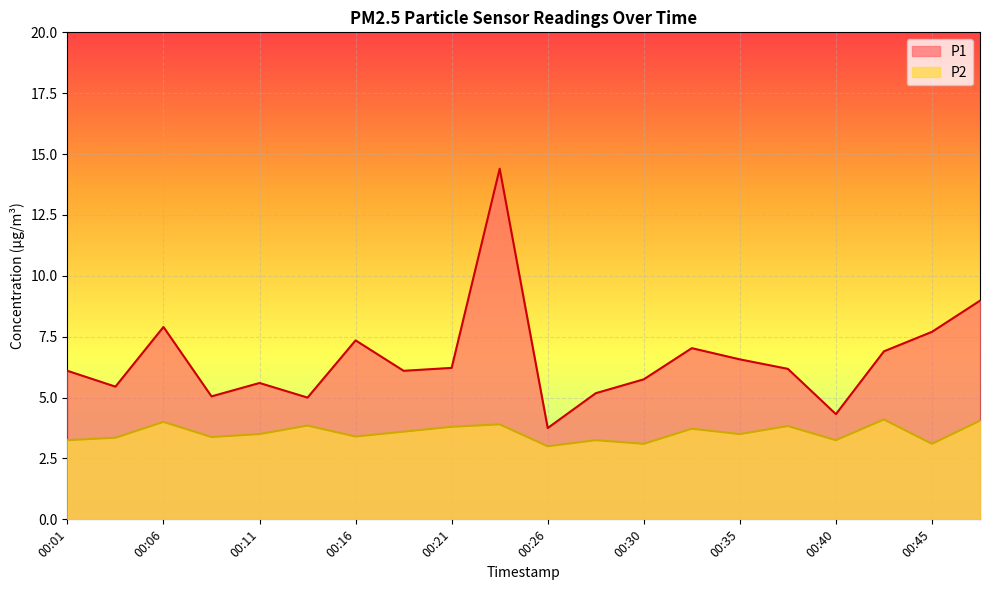

True or false: P2 and P1 cross at least once.

False